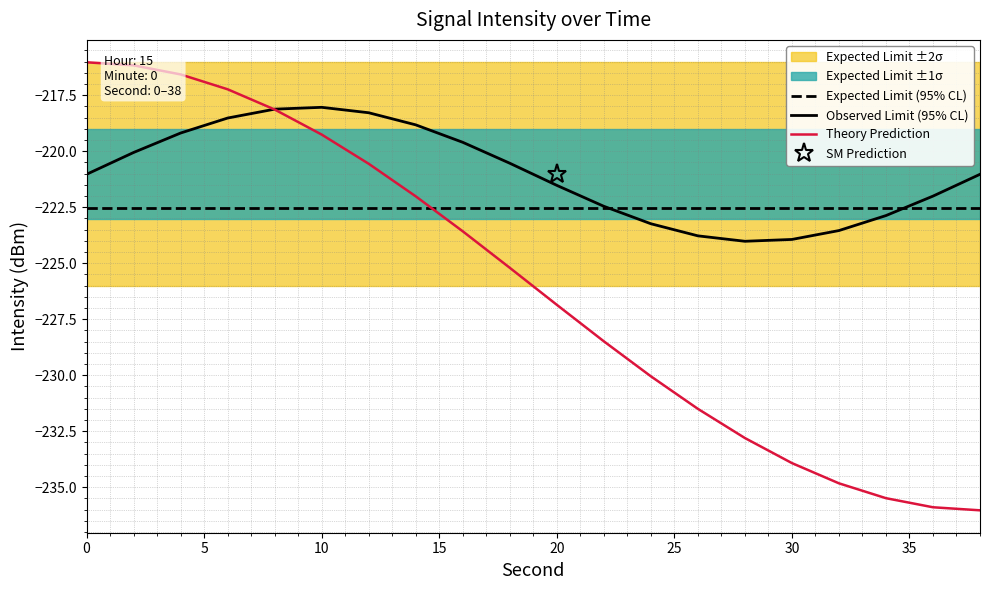

What is the difference between the maximum and minimum values in the Theory Prediction series?

20.0